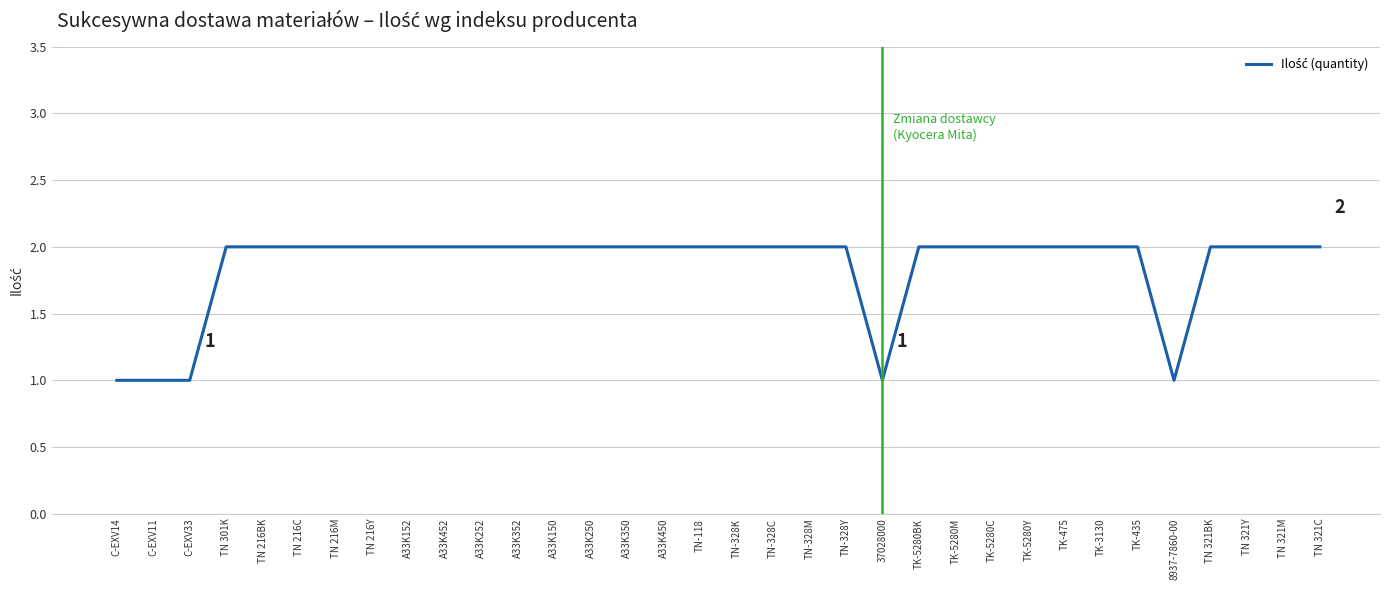

Reading right to left, what are all the values shown in this chart?

2	2	2	2	1	2	2	2	2	2	2	2	1	2	2	2	2	2	2	2	2	2	2	2	2	2	2	2	2	2	2	1	1	1